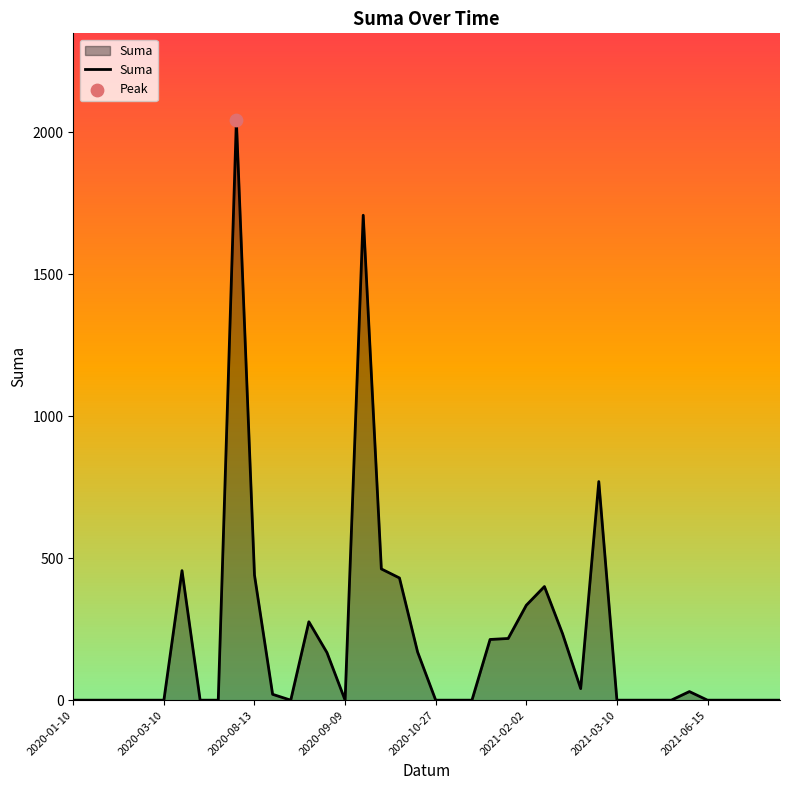

What is the greatest value displayed?

2041.2